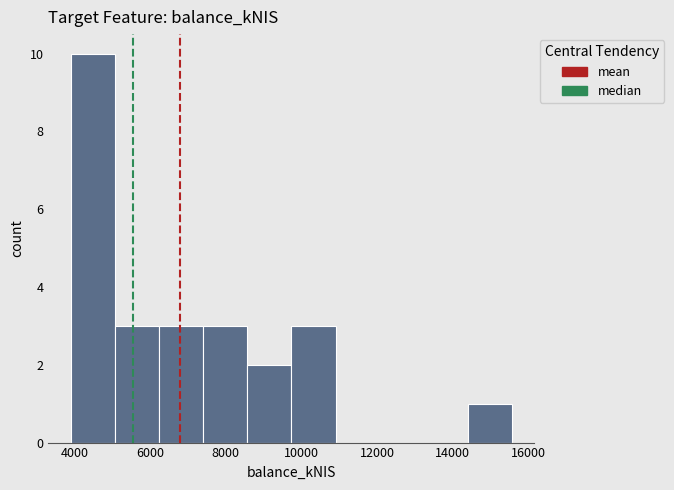

Over which range of the x-axis is the bar tallest?

3800 to 5000